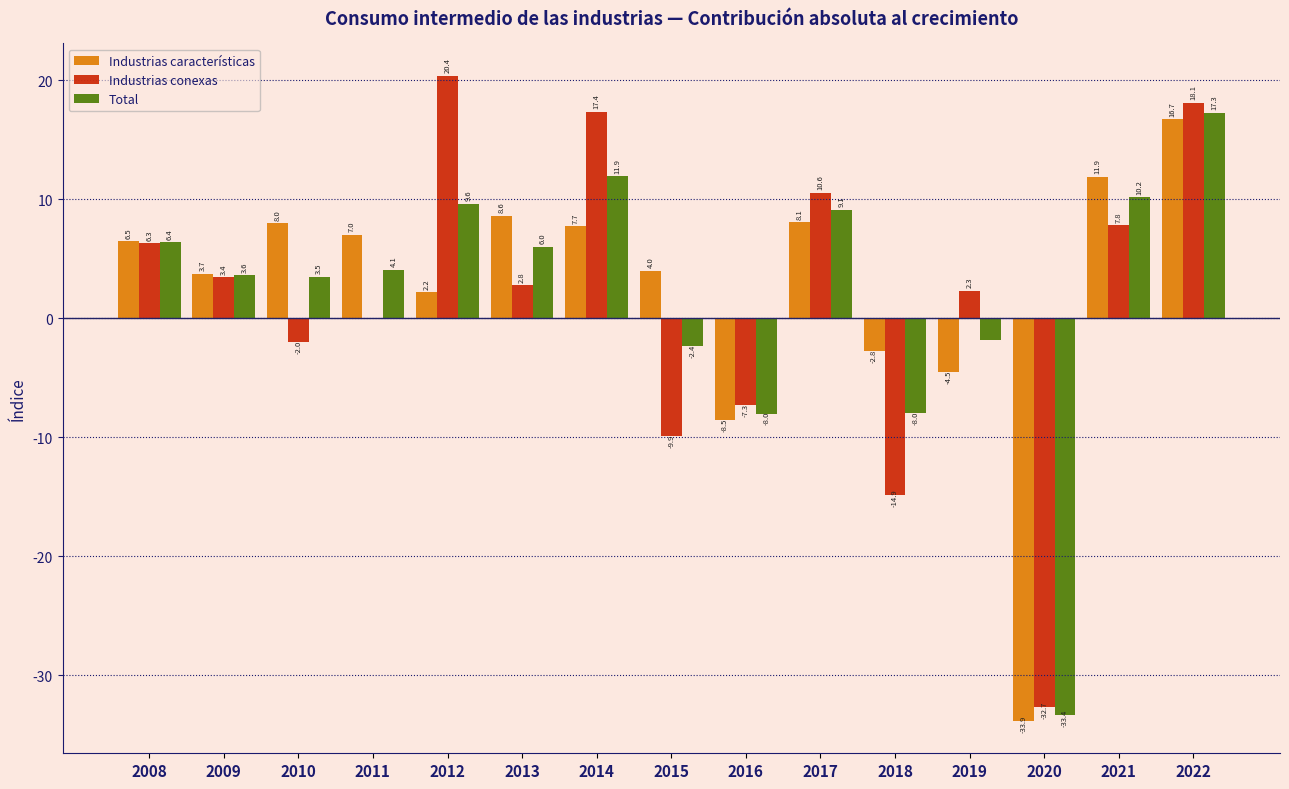

At which category is the sum across all series the highest?

2022